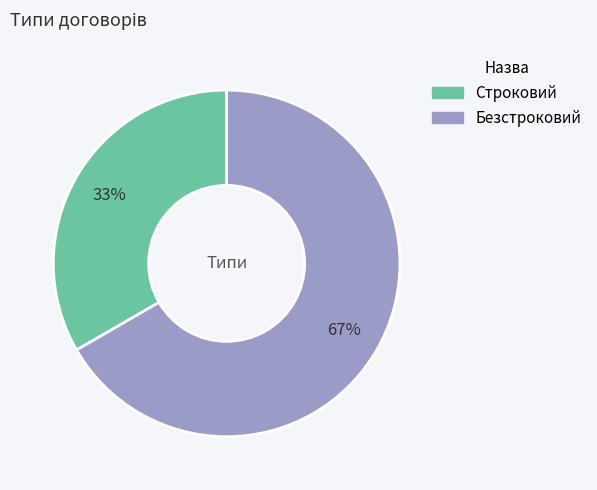

Which slice is the largest?

Безстроковий